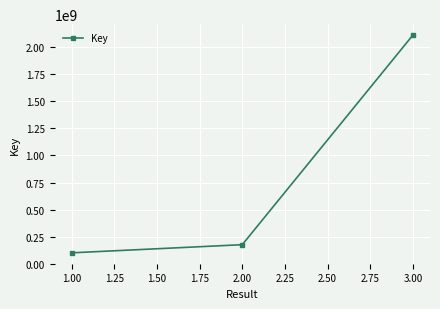

List the labels in order of value, largest first.

3.00, 2.00, 1.00